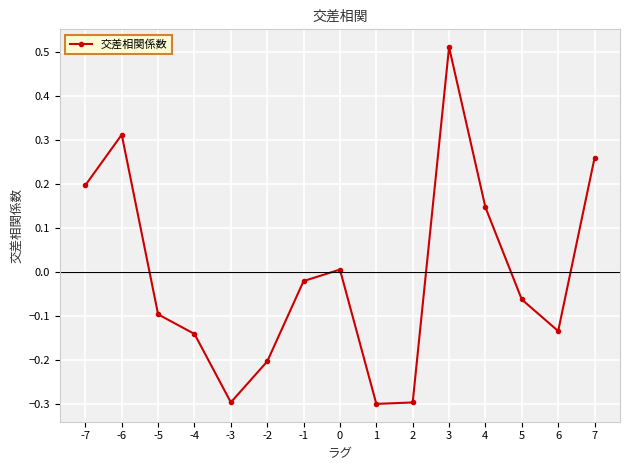

Does the chart display data point markers on the line(s)?

Yes